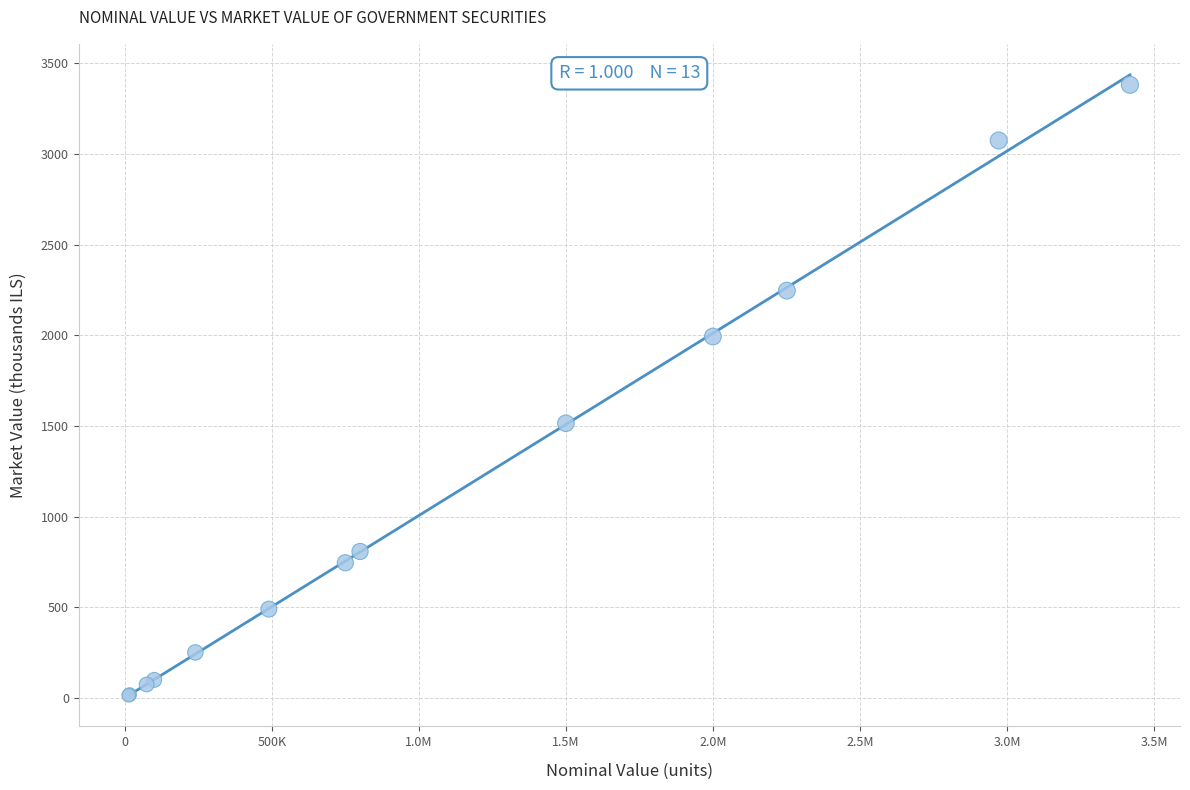

What Y value in the scatter plot is closest to 1698?

1515.2